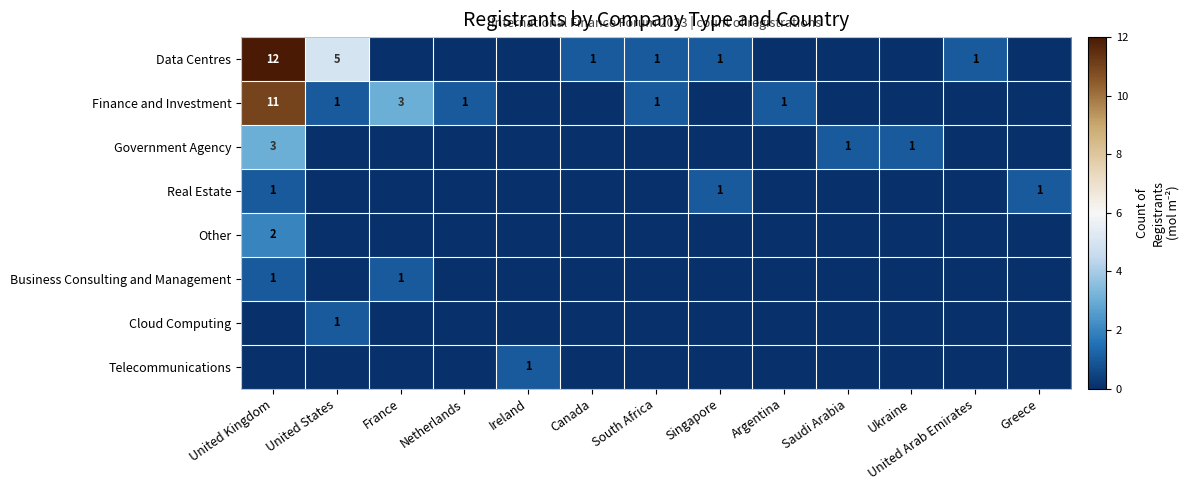

True or false: Government Agency has a value of 5 at United Kingdom.

False